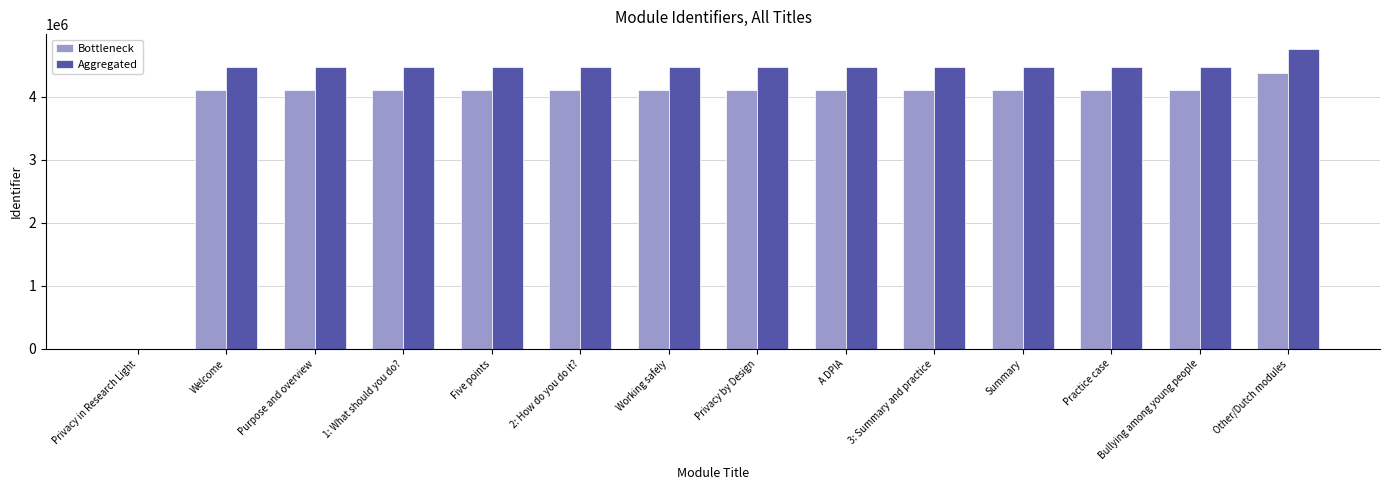

What is the sum of all Aggregated values?

58328767.0